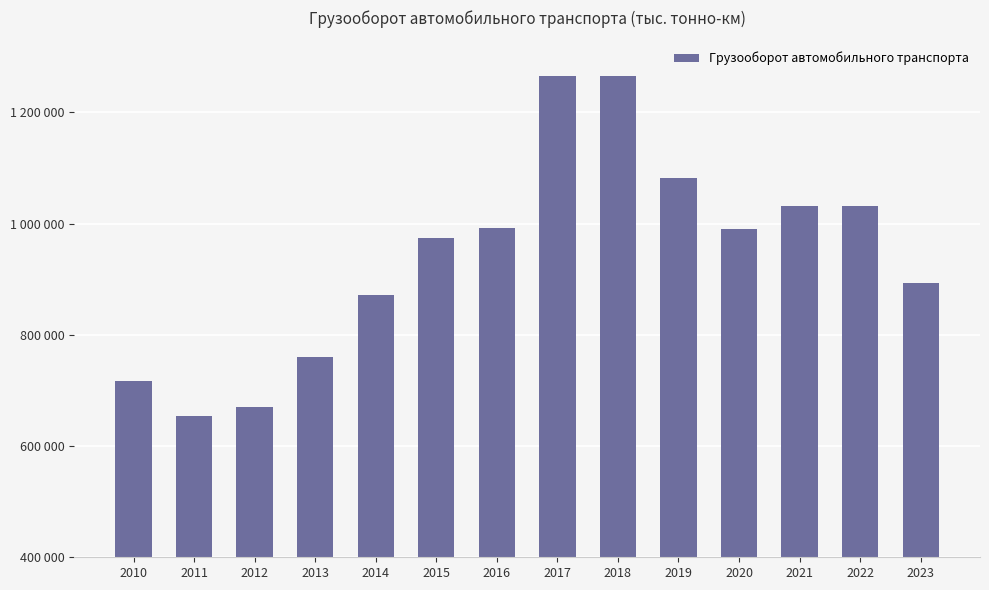

What is the value of the 3rd bar from the left?

670890.7